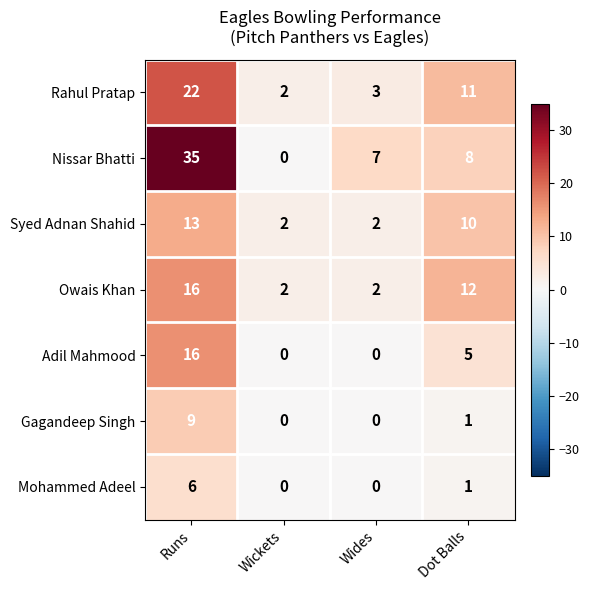

List the labels in order of Nissar Bhatti value, smallest first.

Wickets, Wides, Dot Balls, Runs